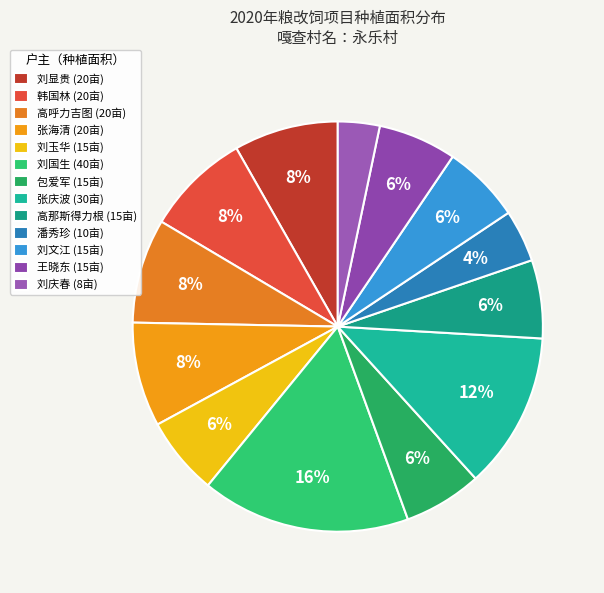

Count the number of slices in the pie.

13